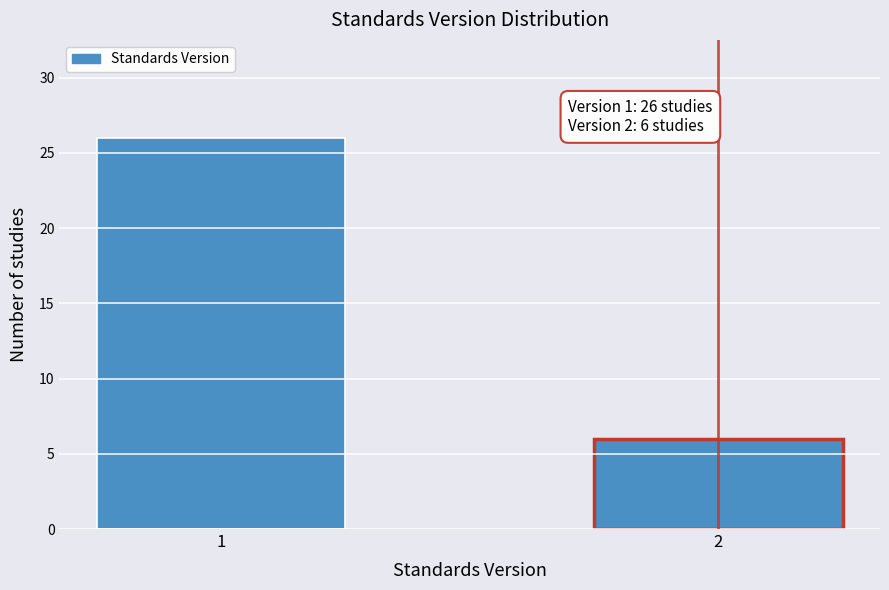

Reading left to right, extract all data points from this chart.

1=26	2=6